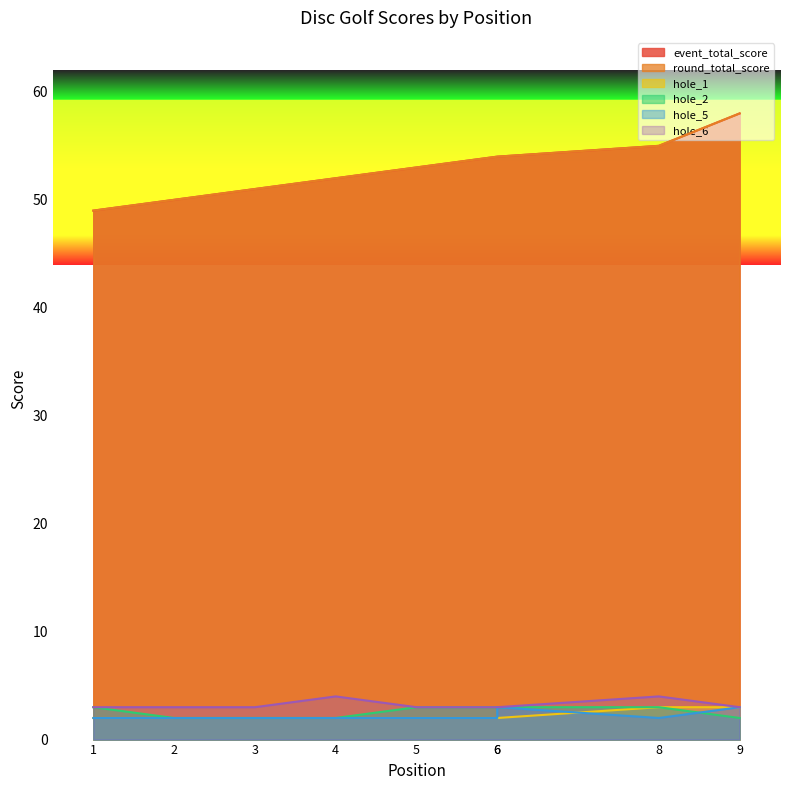

What is the value of the hole_5 point at the 1st from the left?

2